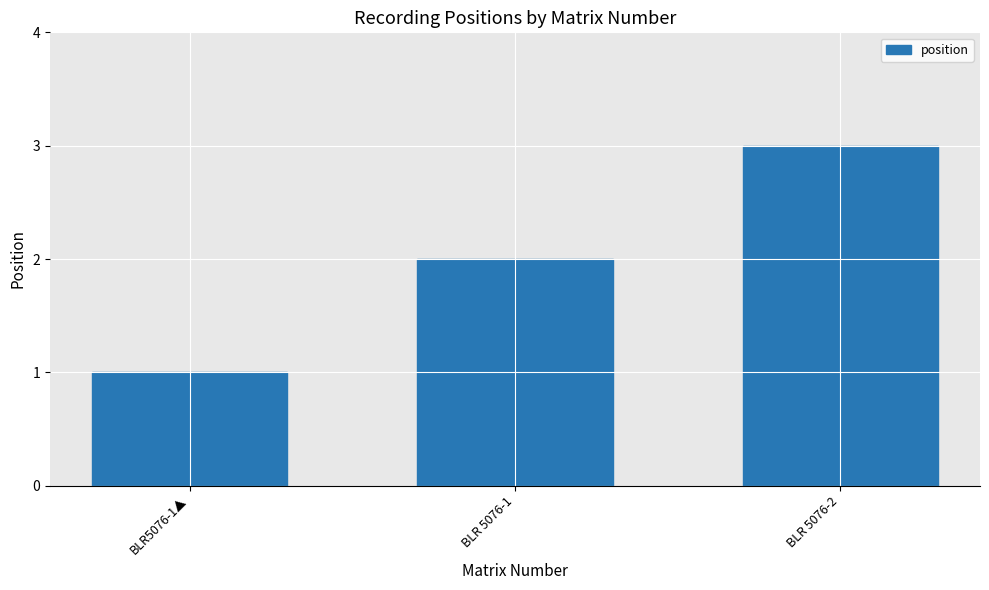

List the labels in order of value, smallest first.

BLR5076-1▲, BLR 5076-1, BLR 5076-2